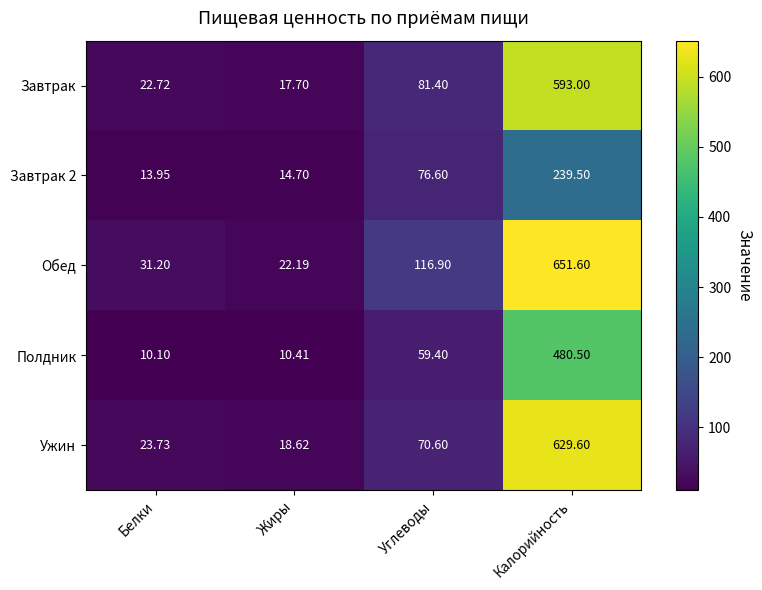

Which series changed the most between Углеводы and Калорийность?

Ужин